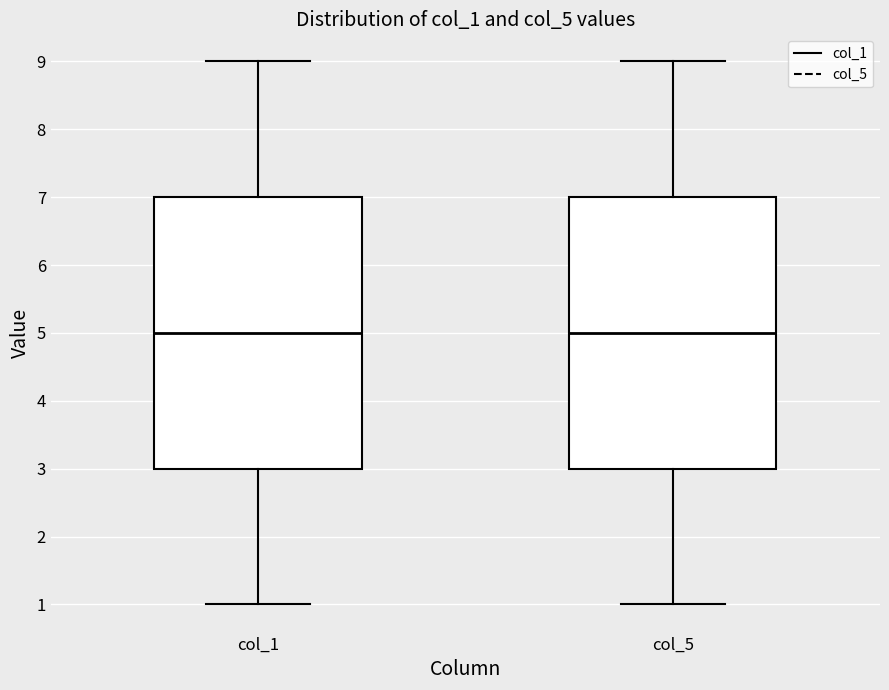

Reading left to right, read every box against the y-axis: the position of its median line, the range the box covers, and the ends of its whiskers. The values are not printed on the chart, so give them approximately, as read against the axis.

col_1: median 5, box 3 to 7, whiskers 1 to 9
col_5: median 5, box 3 to 7, whiskers 1 to 9